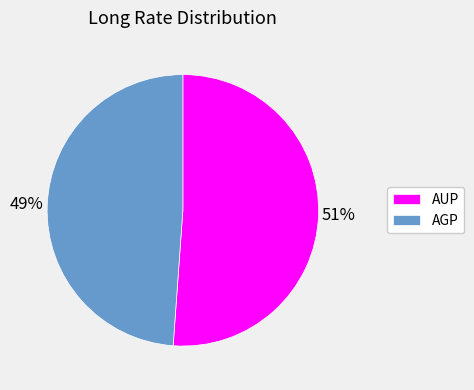

Between AUP and AGP, which is larger?

AUP